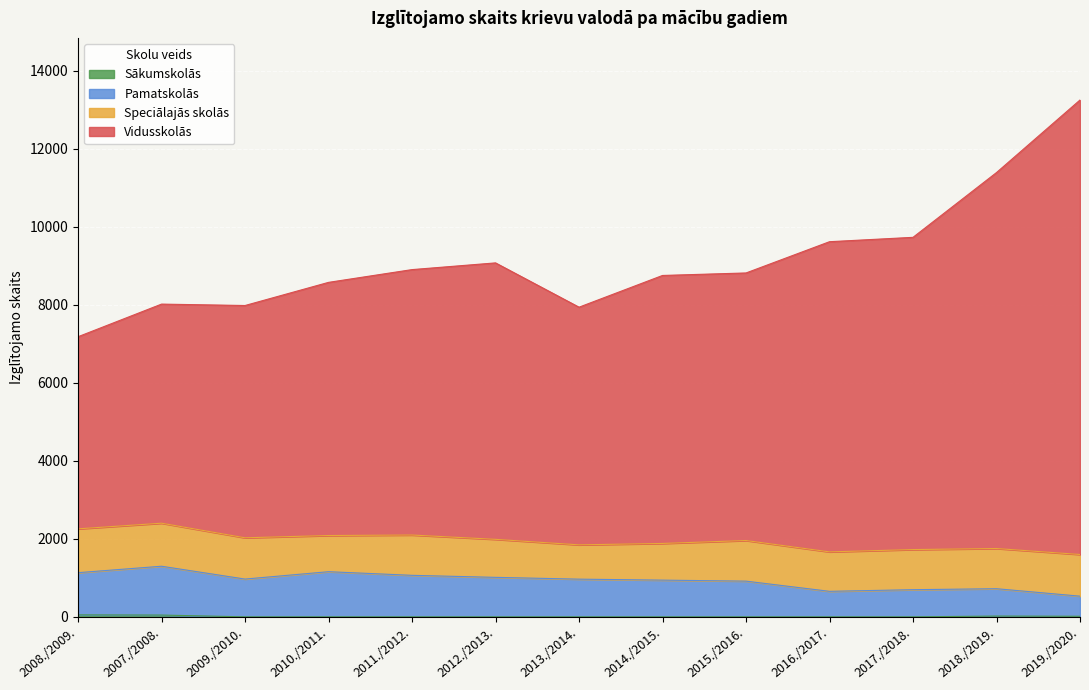

The Pamatskolās series shows 205 at 2013./2014.. True or false?

False